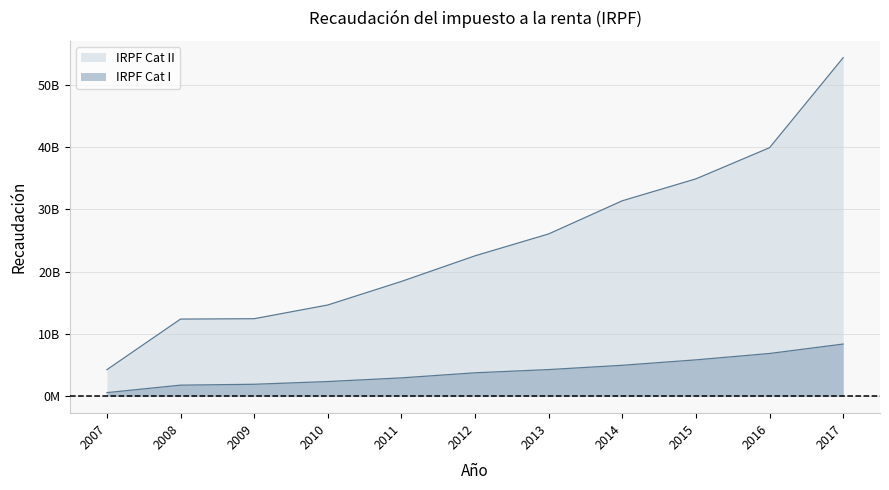

How many distinct data groups are displayed?

2